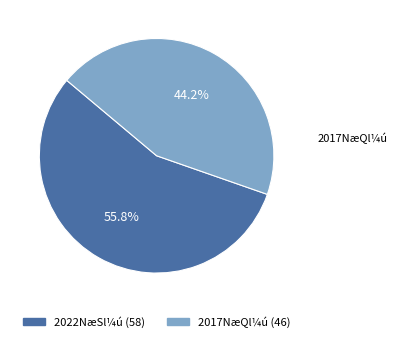

Does any single category account for the majority?

Yes